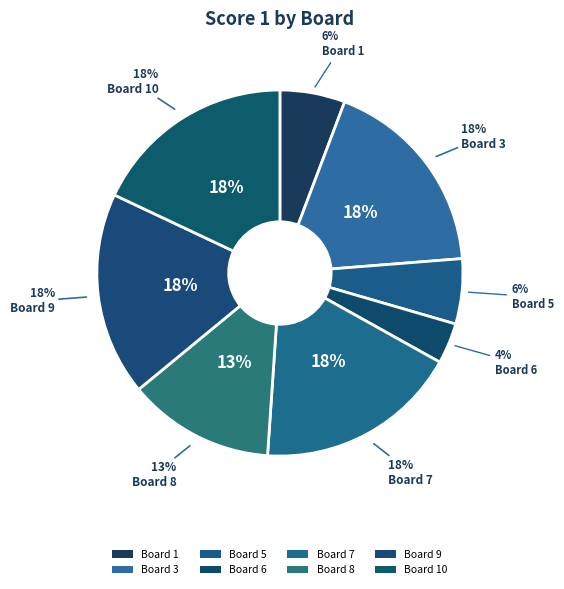

True or false: 7 accounts for 24% of the total.

False